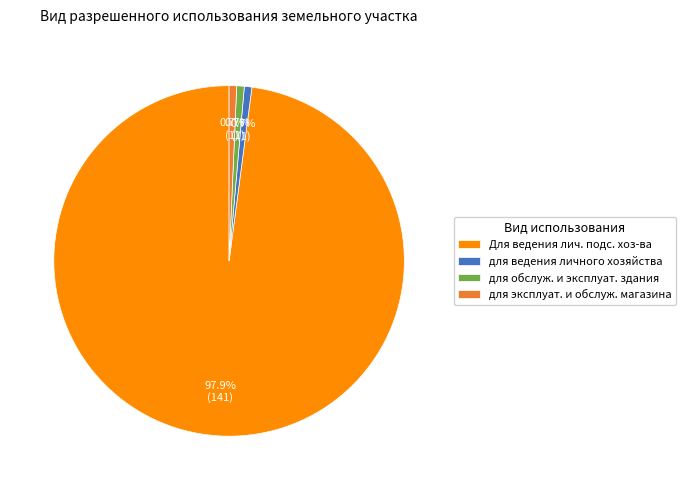

Which category accounts for the majority?

Для ведения лич. подс. хоз-ва